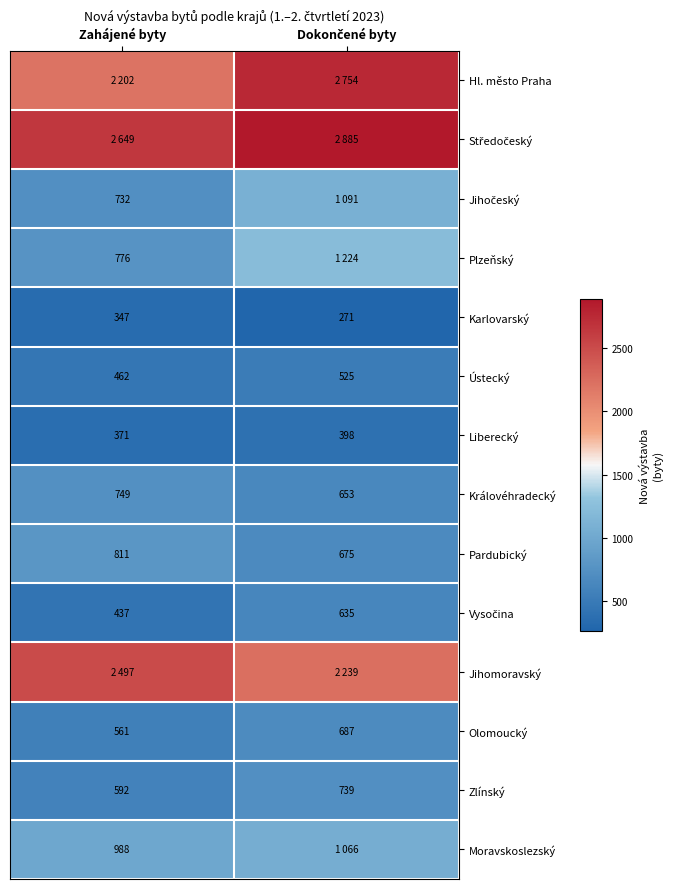

How many data points does each series have?

2